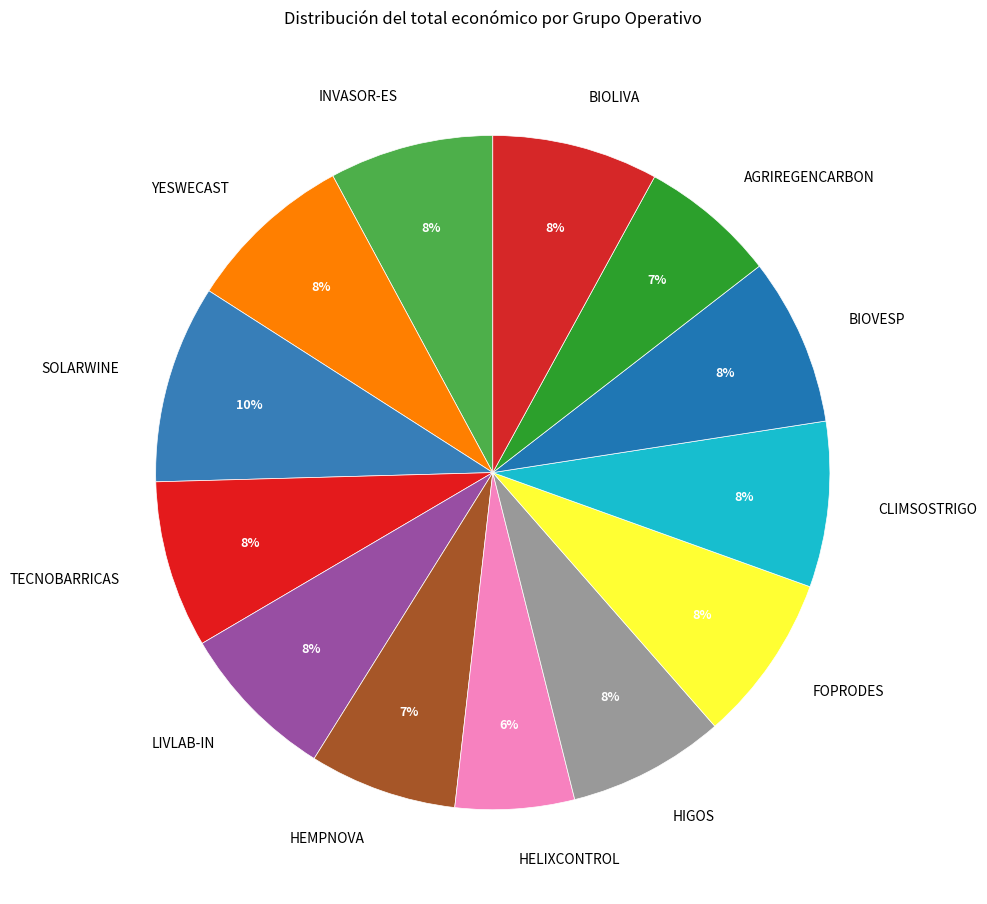

Does any single category account for the majority?

No